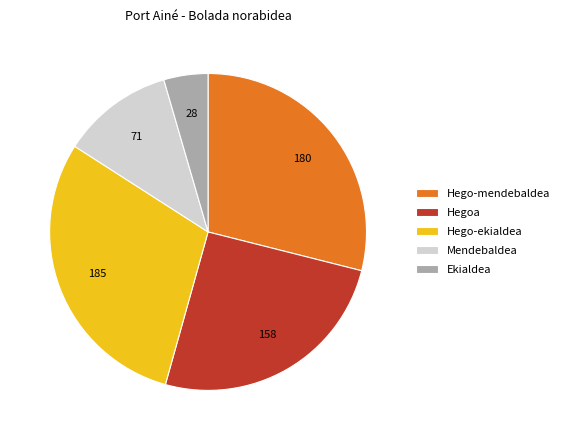

Approximately how many times larger is the value at Hegoa compared to Mendebaldea?

2.2